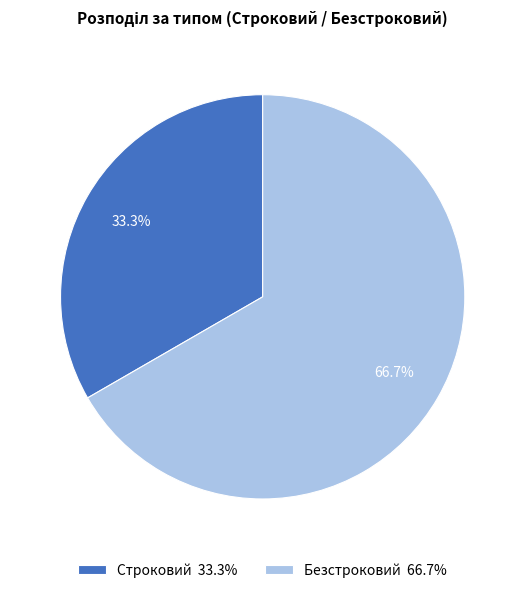

True or false: Строковий accounts for 23% of the total.

False